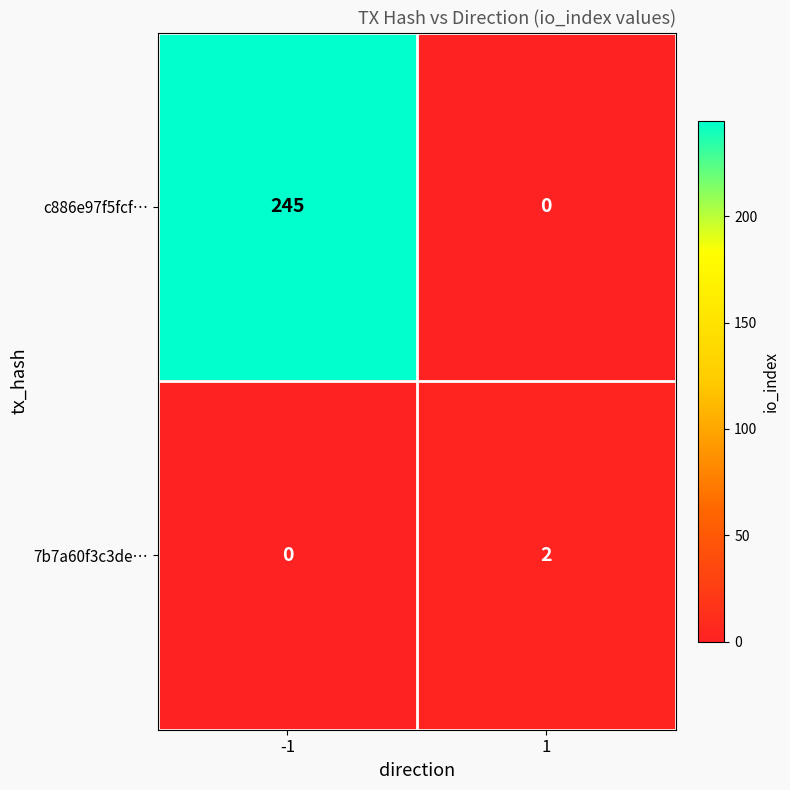

What is the difference between the maximum and minimum values in the c886e97f5fcf… series?

245